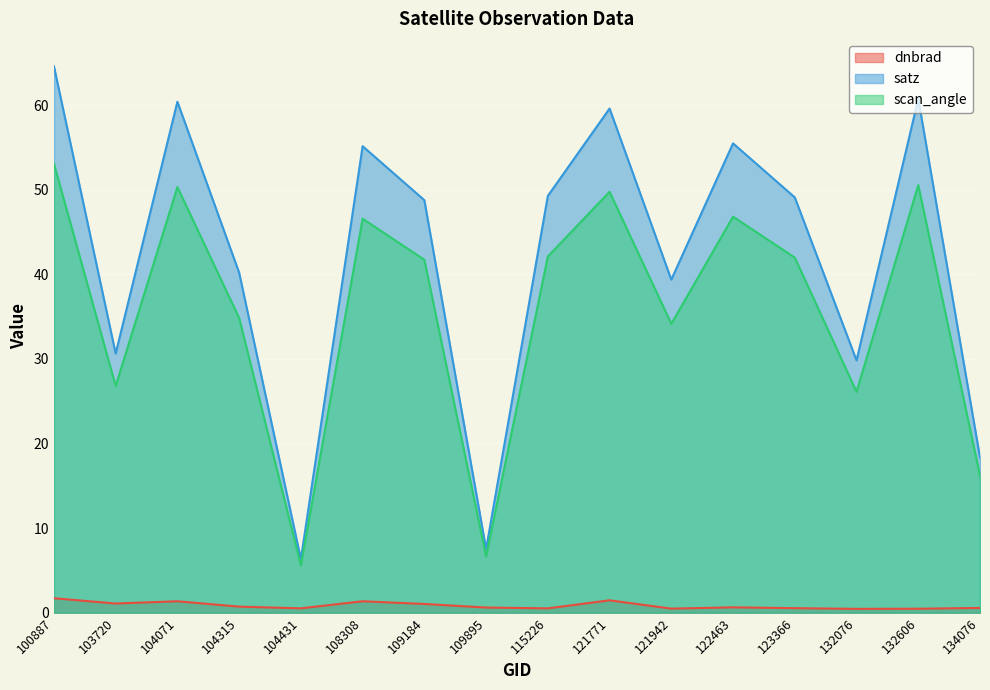

What is the value of the dnbrad point at the 2nd from the left?

1.1